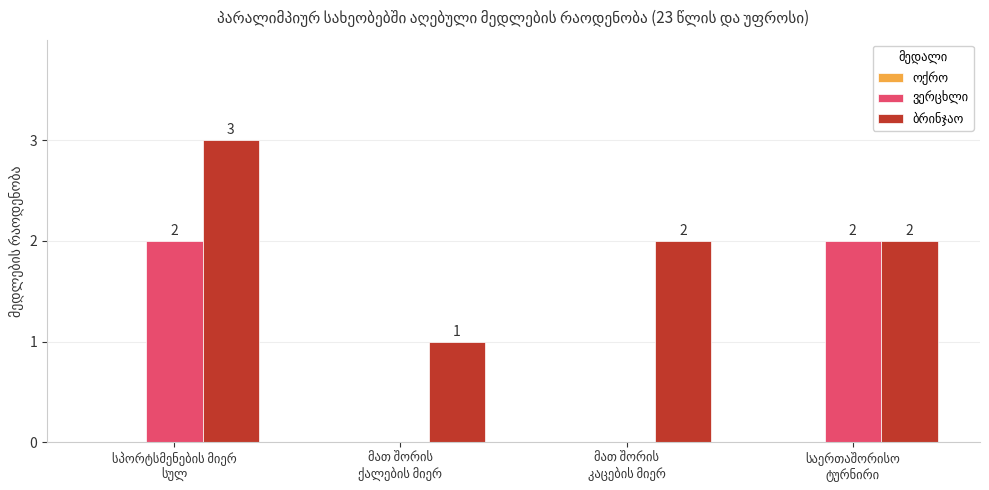

What is the maximum value shown in the chart?

3